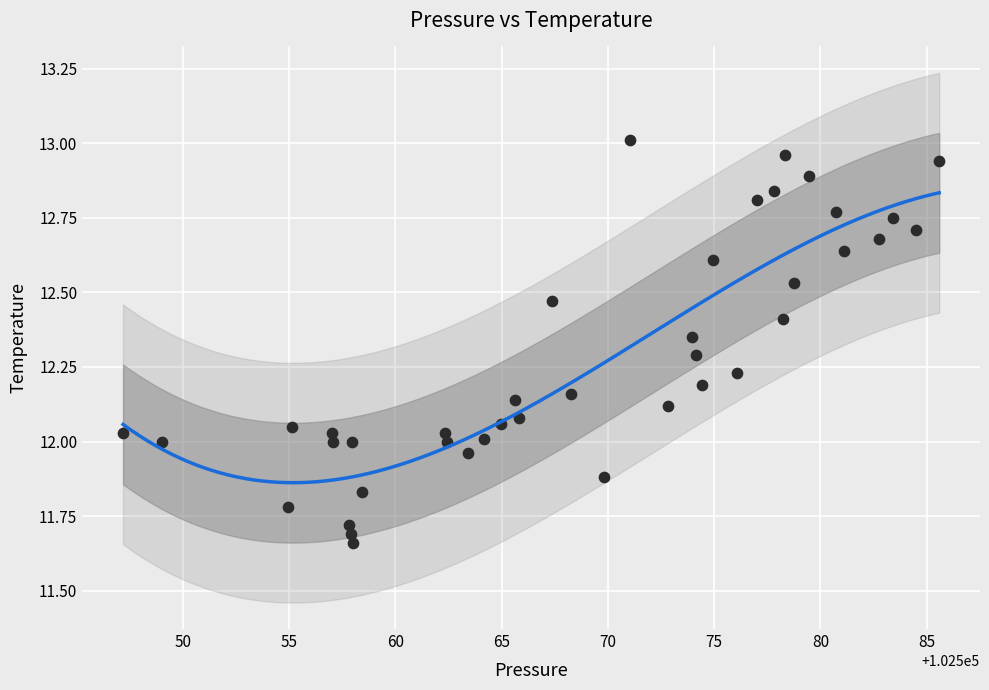

What is the range of X values (max minus min)?

38.4